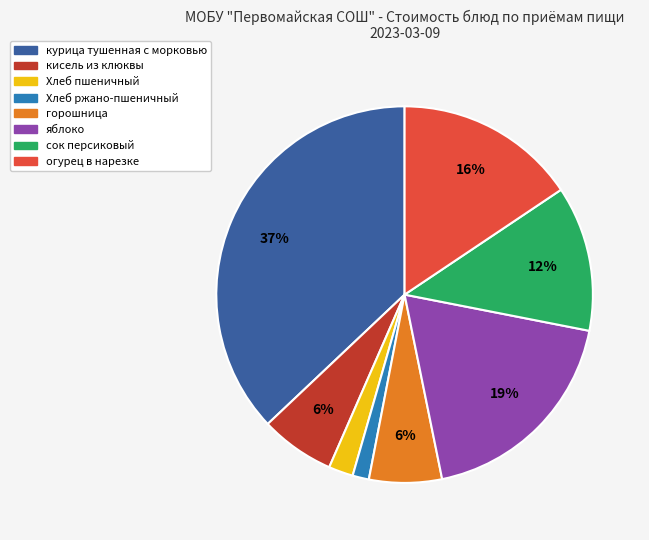

True or false: Хлеб пшеничный accounts for 2% of the total.

True